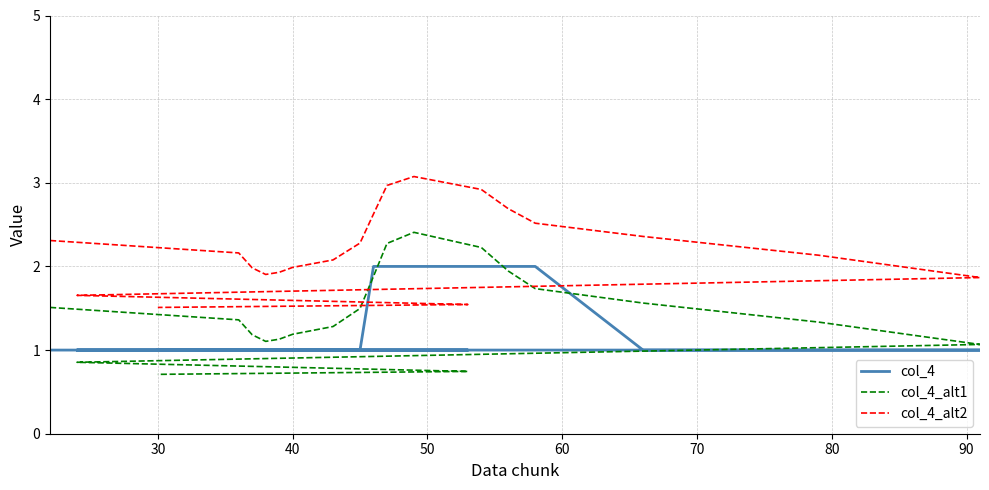

How many lines are shown in the chart?

3